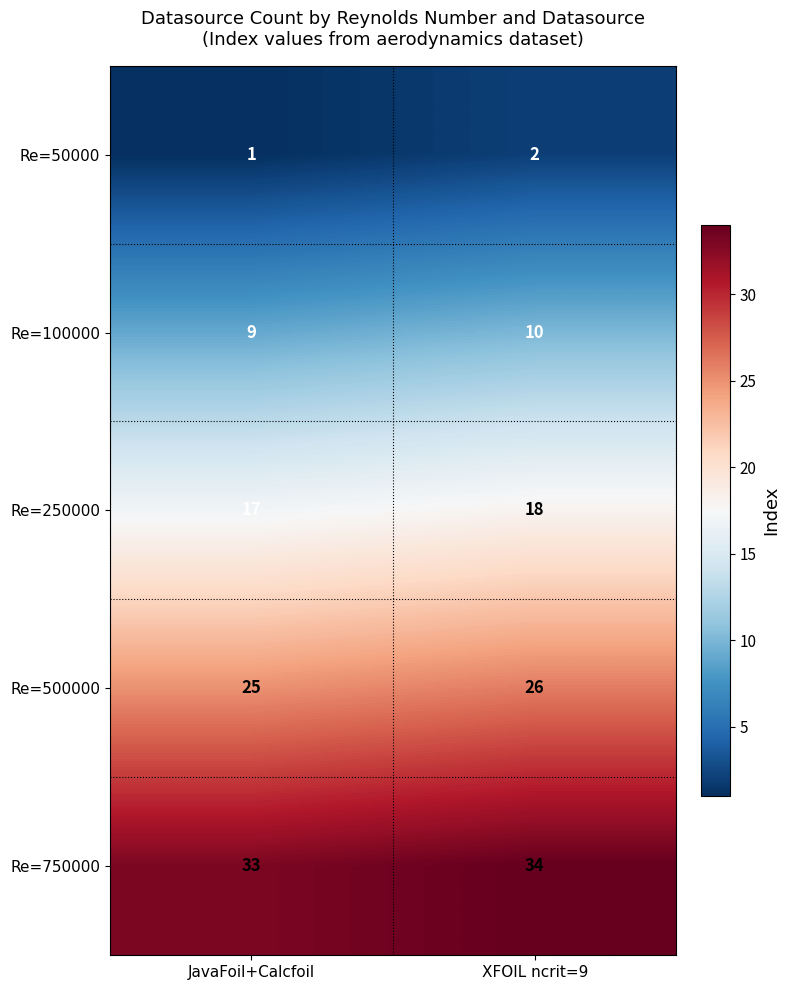

What is the spread (max minus min) of values at JavaFoil+Calcfoil?

32